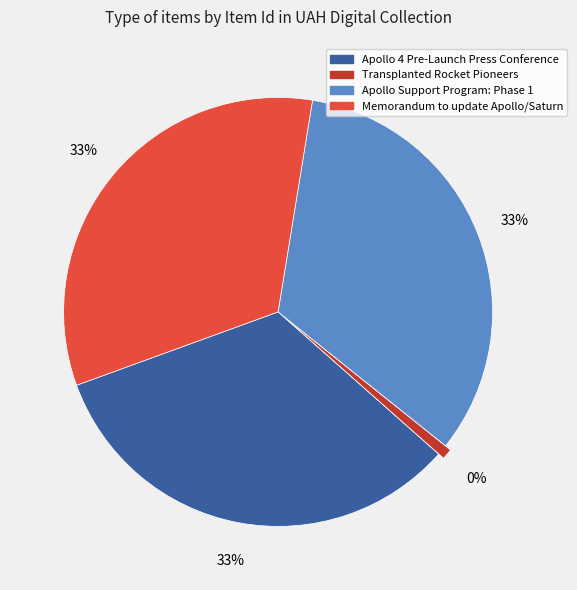

What percentage is NOT represented by Transplanted Rocket Pioneers?

99.2%